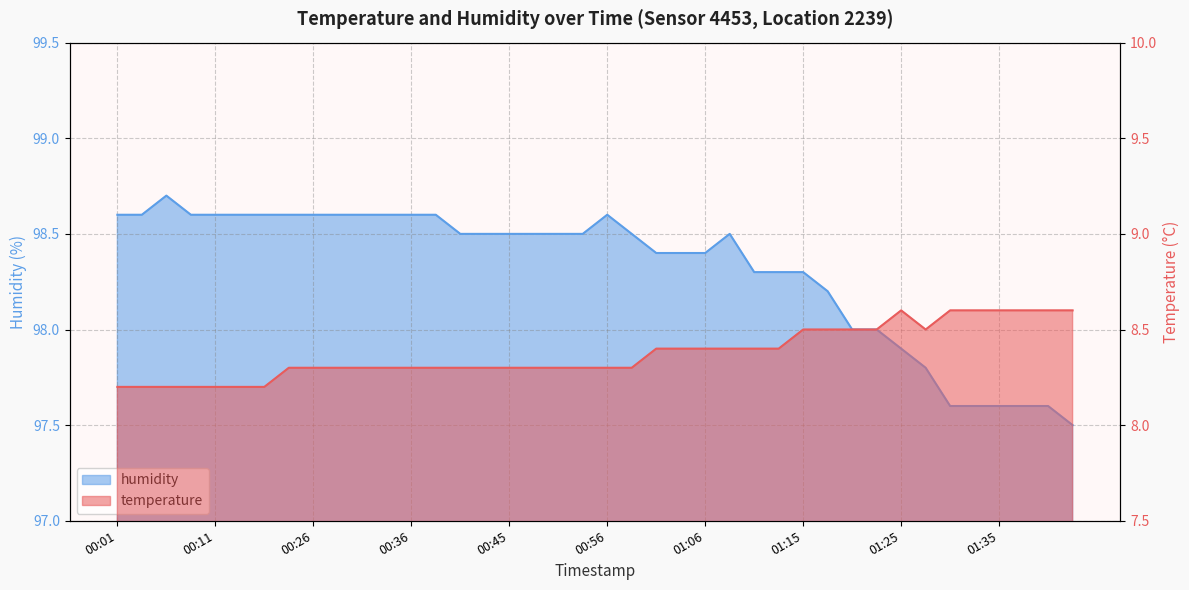

List the series in order of their overall mean, highest first.

humidity, temperature